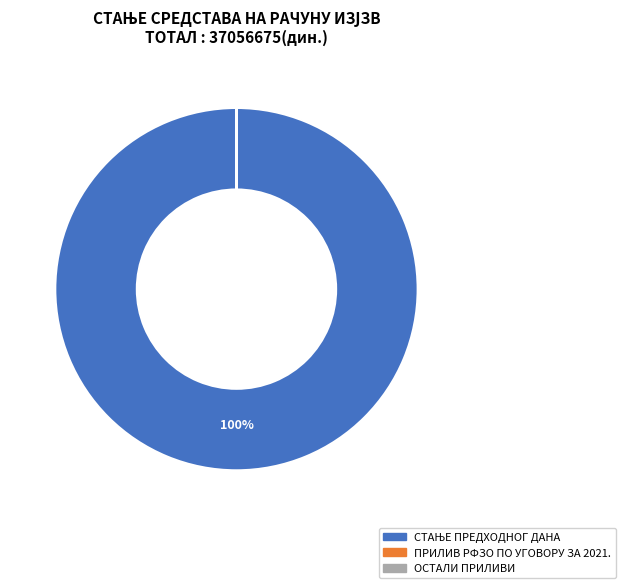

To the nearest percent, what is the difference between the largest and smallest slice percentages?

100%